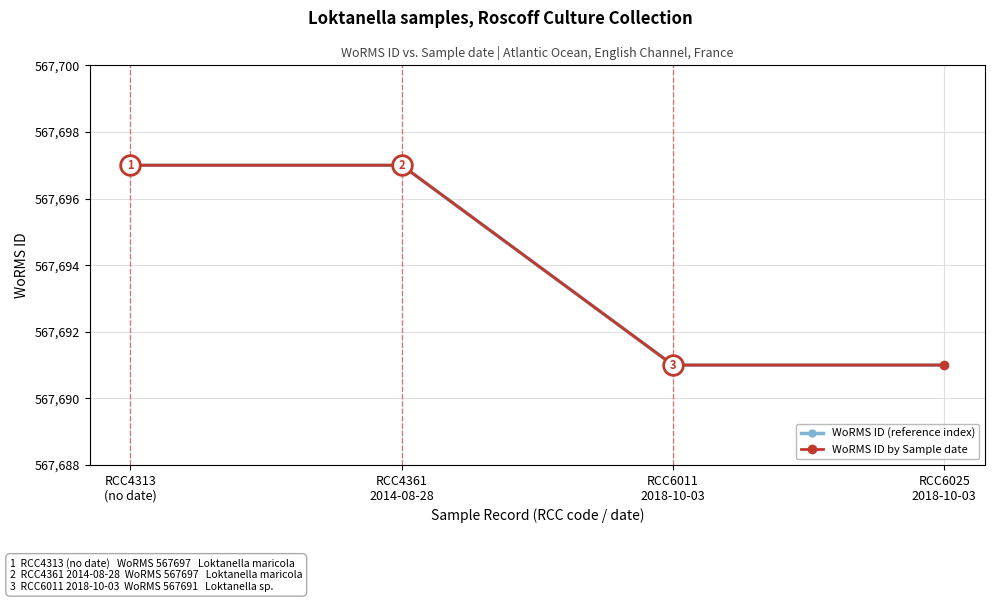

Does the chart have visible grid lines?

Yes